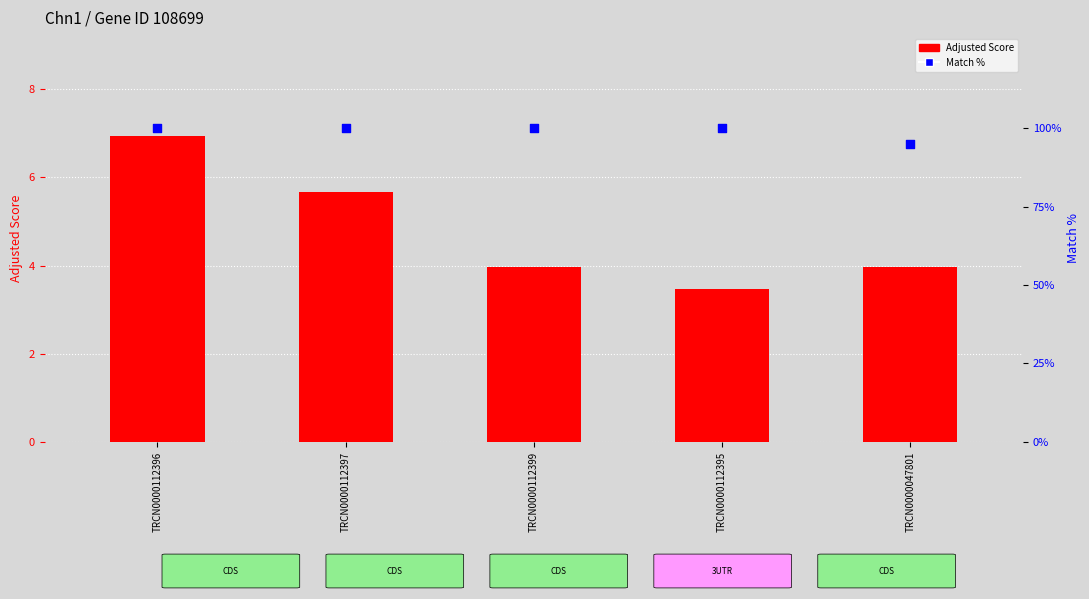

Which series has the largest total across all categories?

Match %